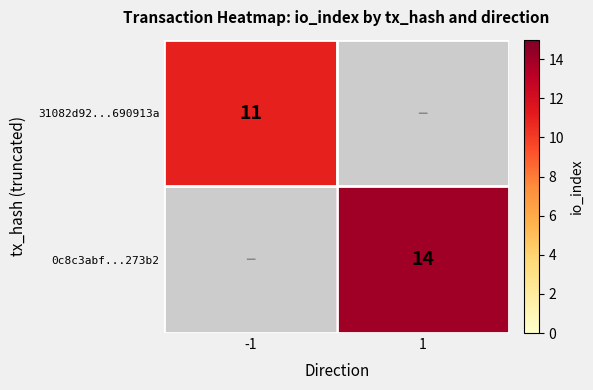

The value of 31082d92...690913a at -1 is 6. True or false?

False